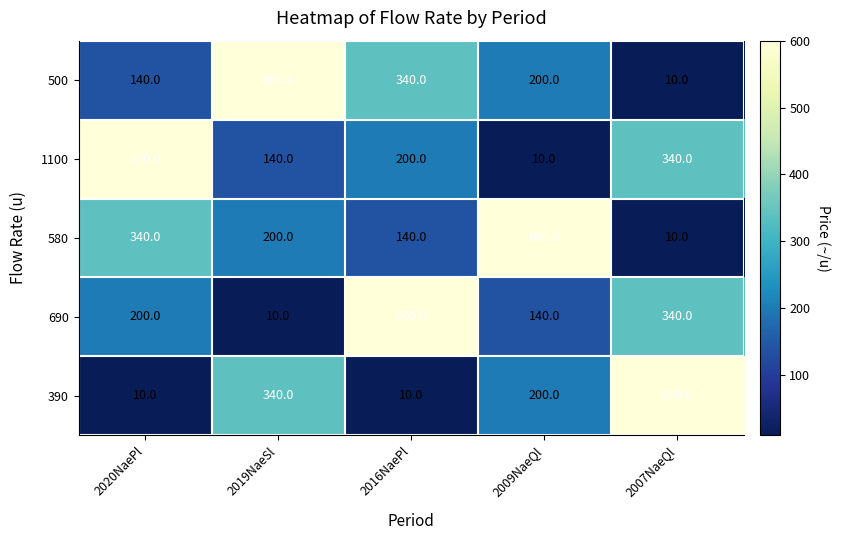

Where does the 500 series first go above 200?

2019NaeSl